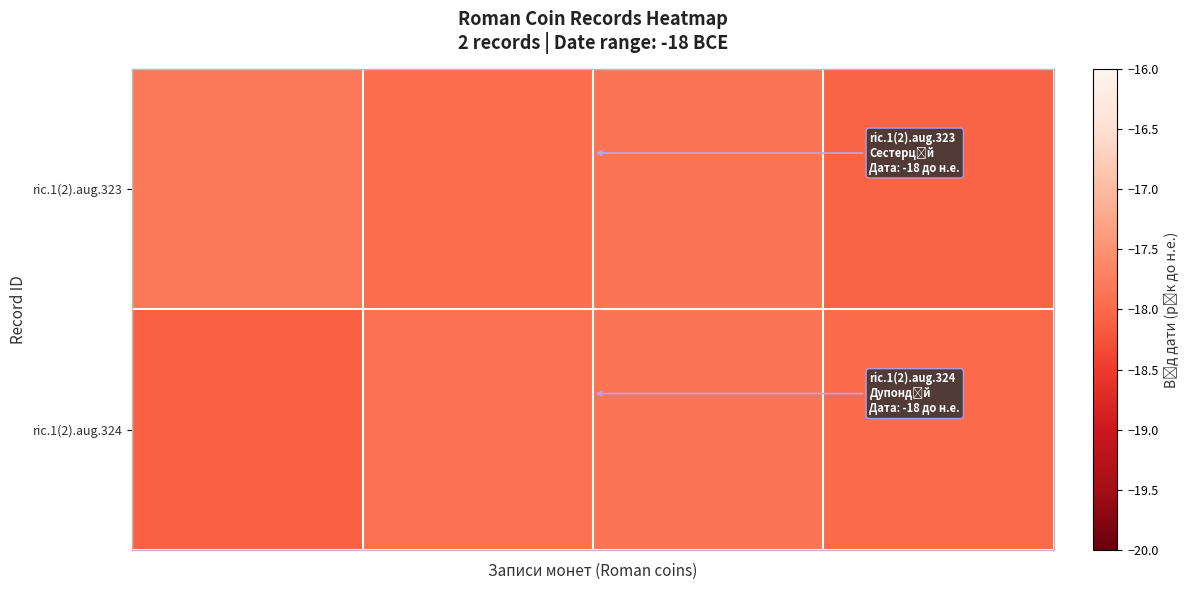

At how many categories does at least one series exceed -18?

4